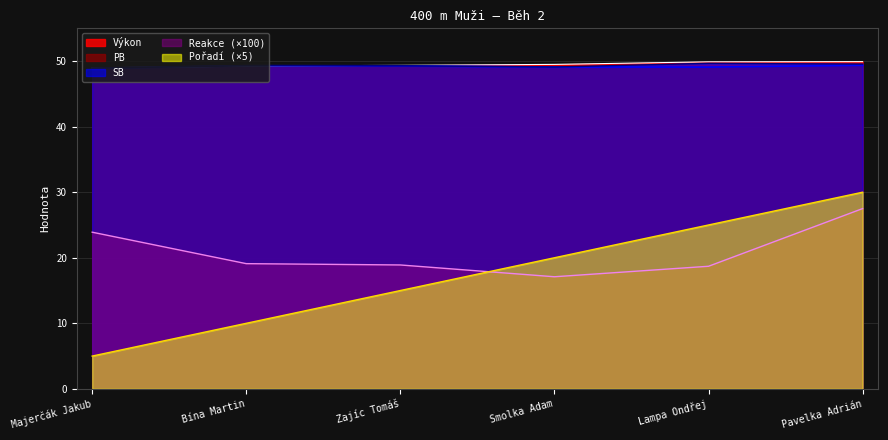

What is the total value across all series at Zajíc Tomáš?

181.8